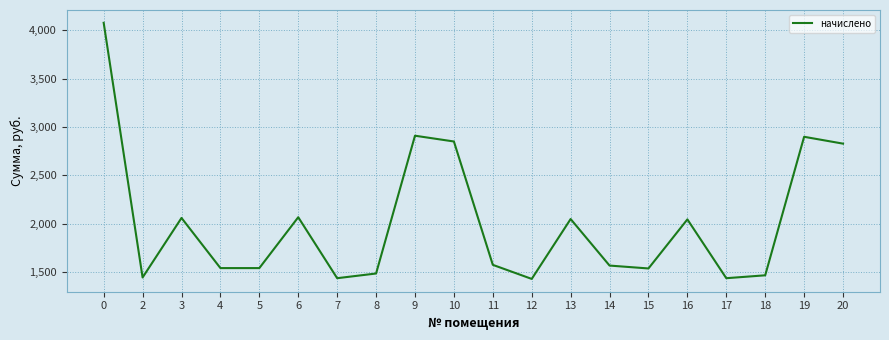

What is the change in value from 7 to 12?

-7.4